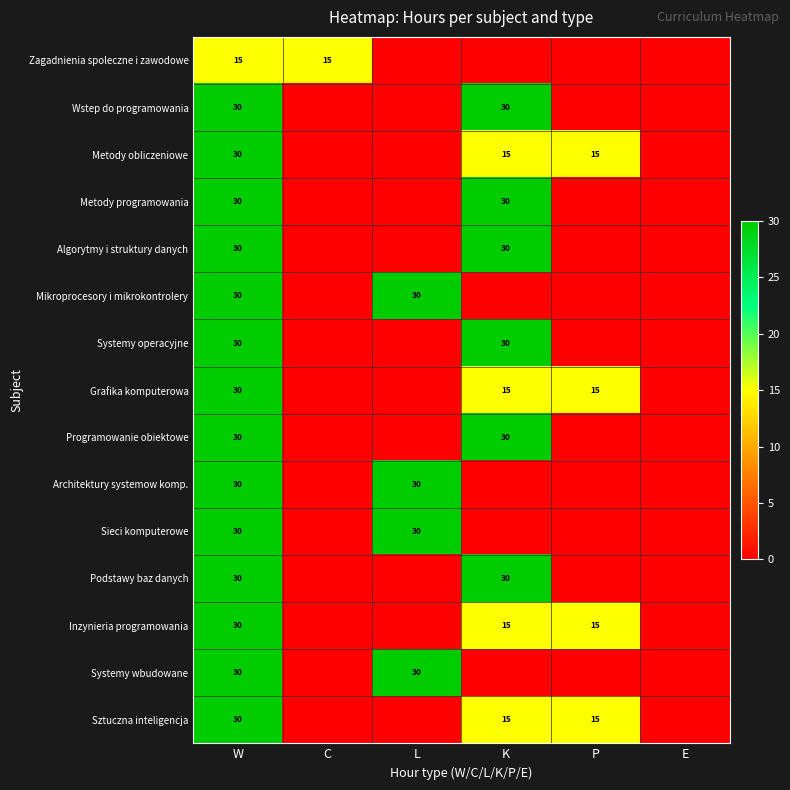

Which label corresponds to the smallest value in the chart?

L